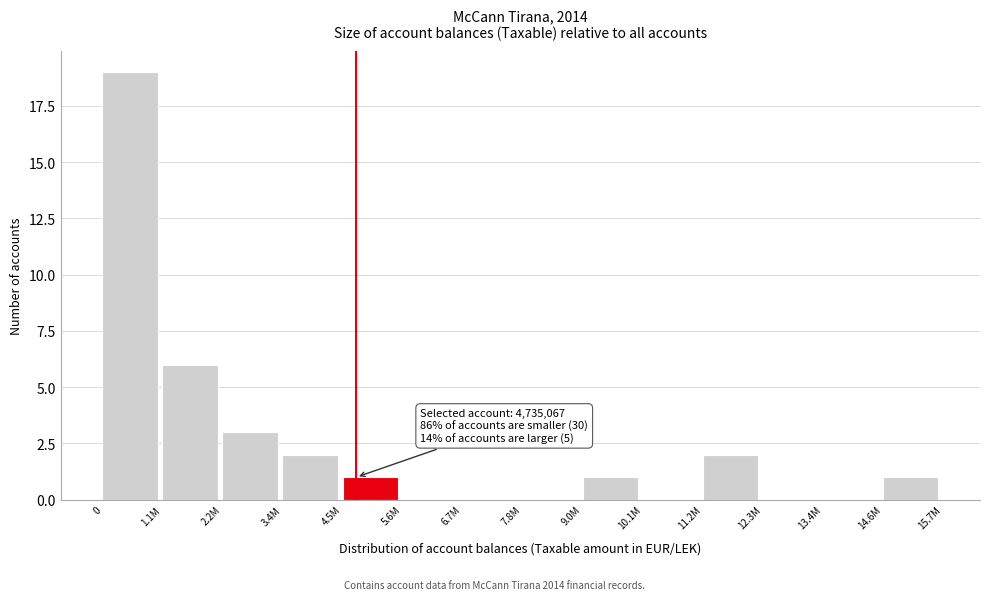

Reading left to right, what are all the values shown in this chart?

0=19	1.1M=6	2.2M=3	3.4M=2	4.5M=1	5.6M=0	6.7M=0	7.8M=0	9.0M=1	10.1M=0	11.2M=2	12.3M=0	13.4M=0	14.6M=1